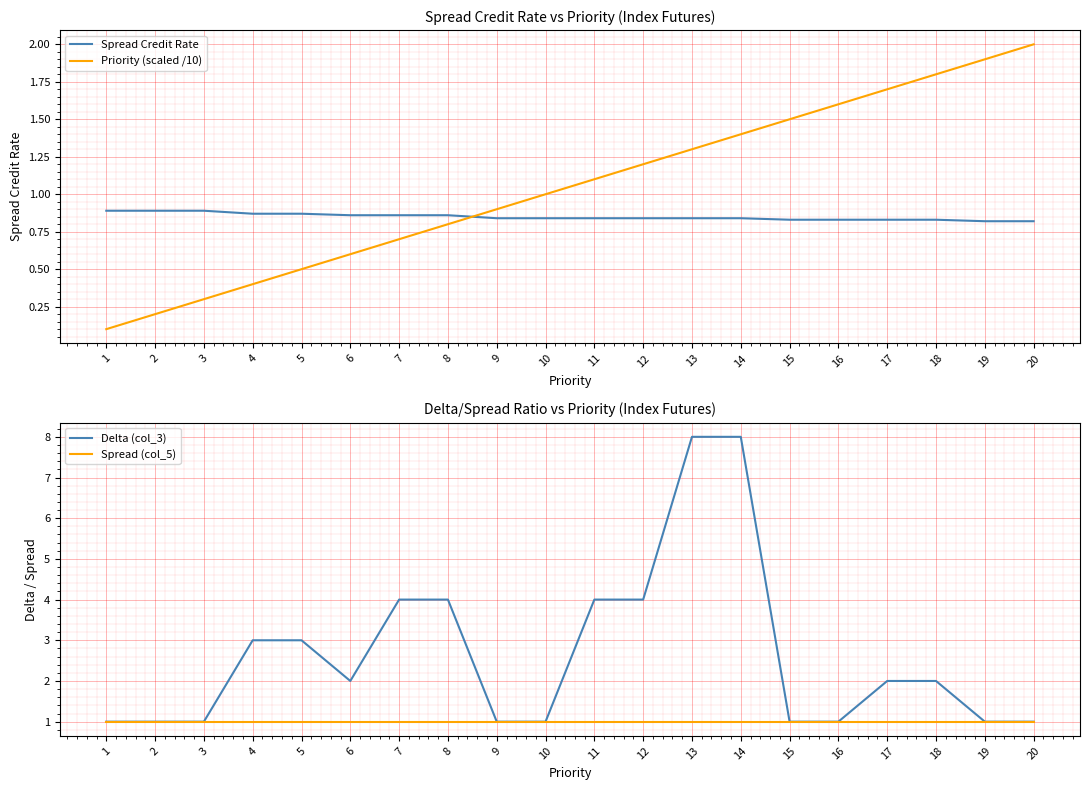

True or false: Spread (col_5) and Spread Credit Rate cross at least once.

False